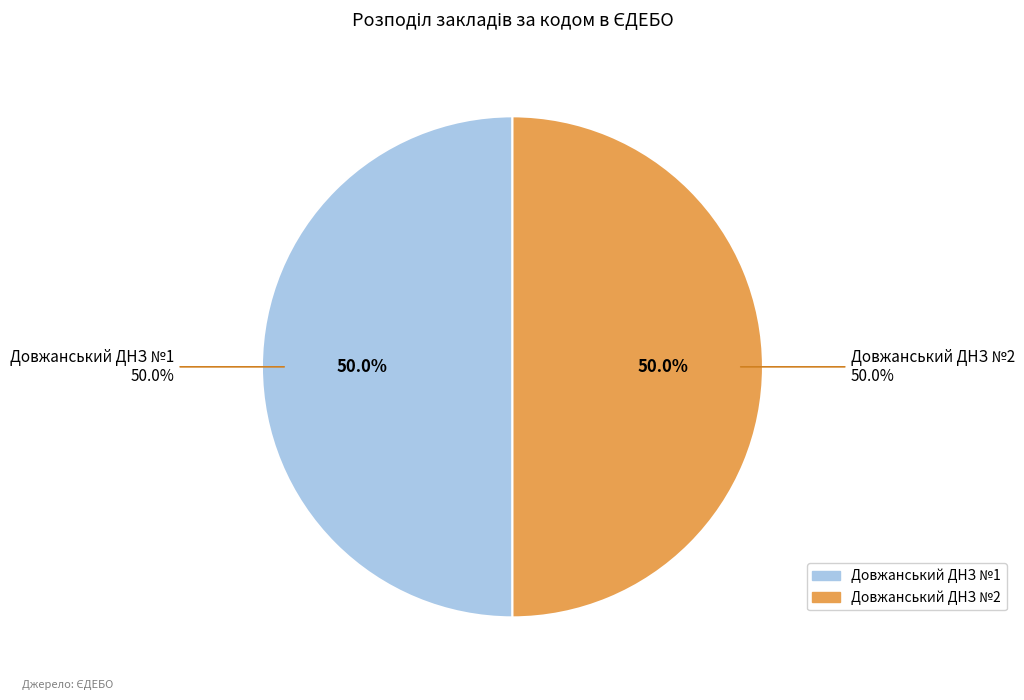

Is the sum of Довжанський ДНЗ №1 and Довжанський ДНЗ №2 greater than half?

Yes